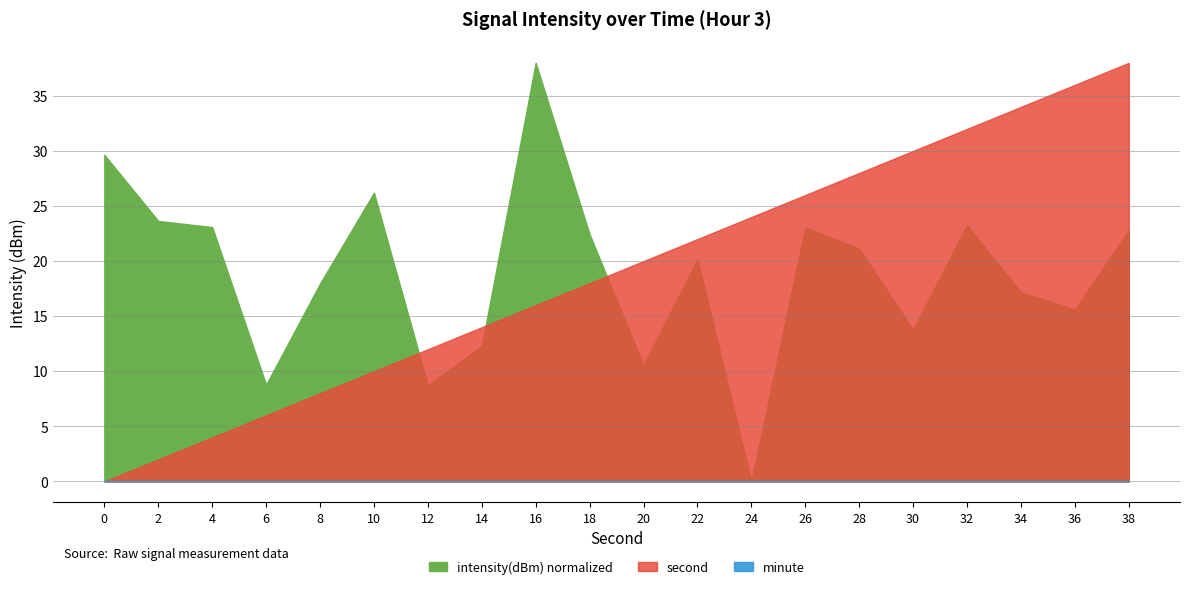

At which category is the sum across all series the highest?

38